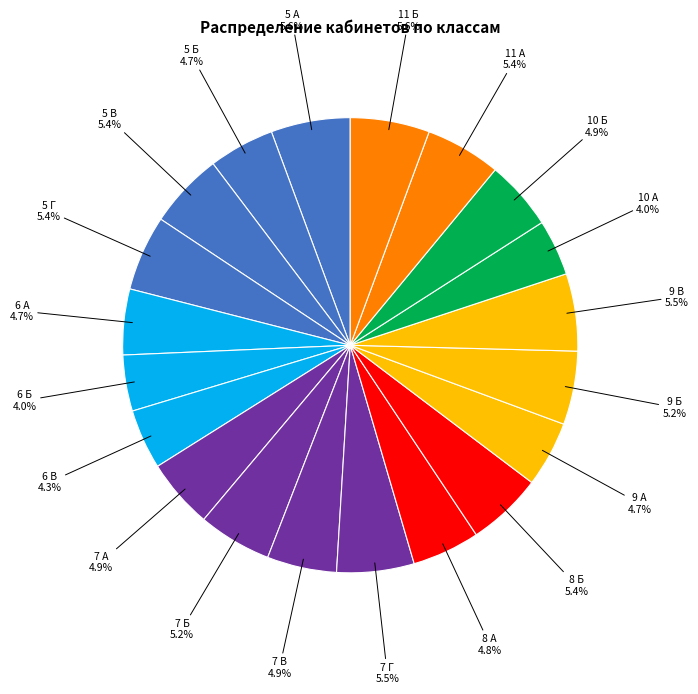

The 5 А slice represents 1% of the pie. True or false?

False